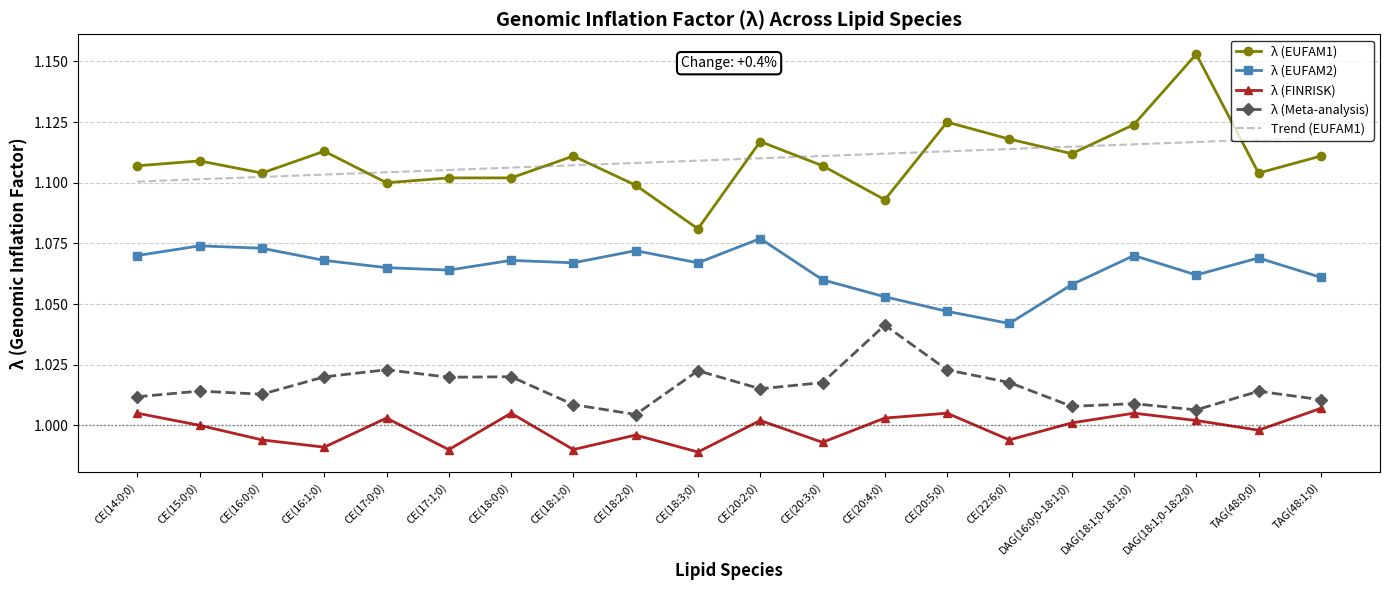

Rank the series by their maximum value, from lowest to highest.

λ (FINRISK), λ (Meta-analysis), λ (EUFAM2), Trend (EUFAM1), λ (EUFAM1)